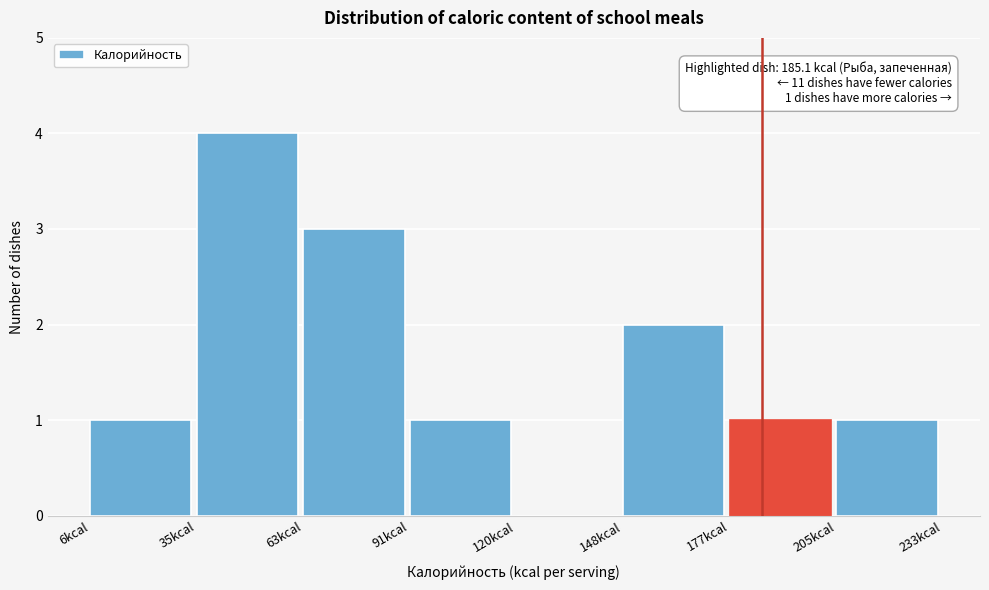

Over which range of the x-axis is the bar tallest?

35 to 65